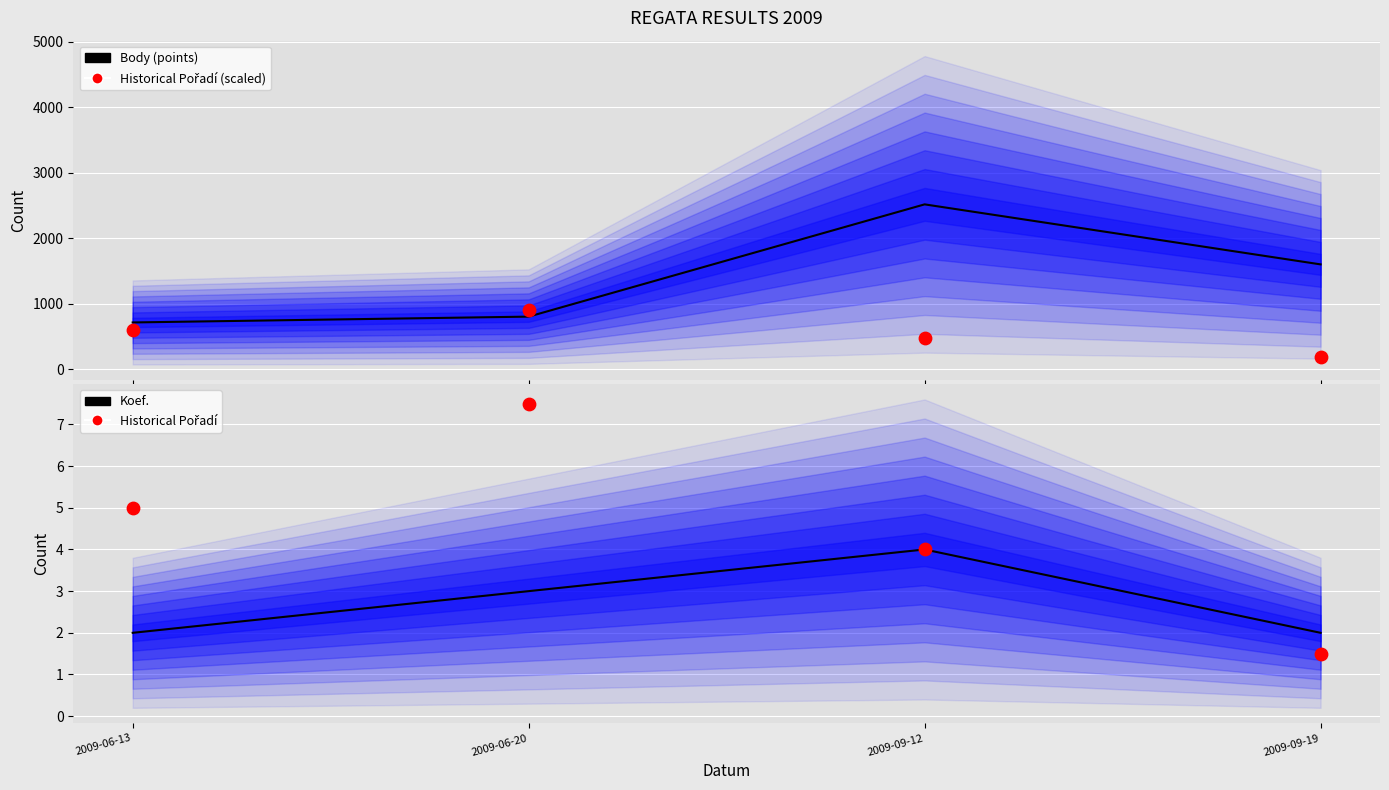

At how many categories does at least one series exceed 394?

4